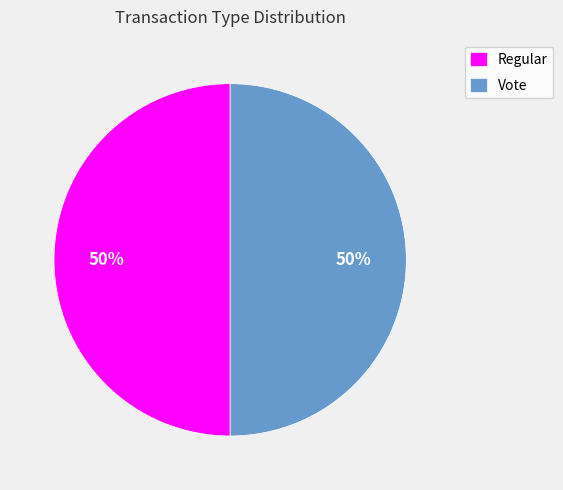

How many segments does this pie chart have?

2